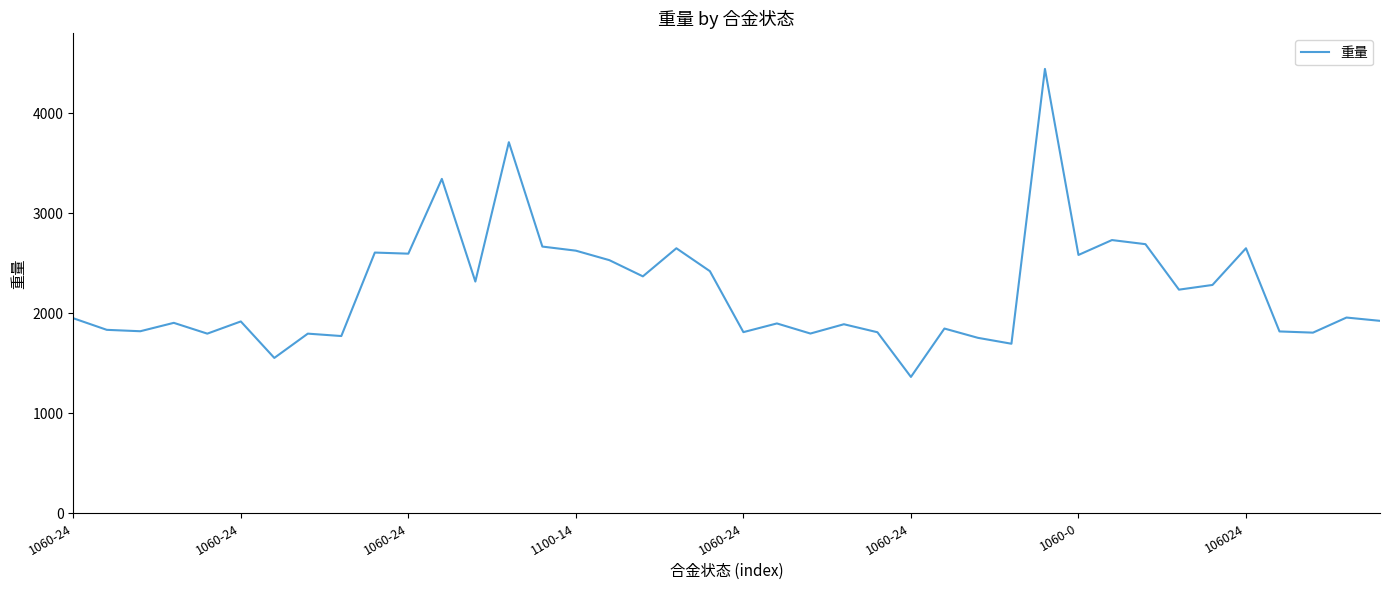

What is the difference between the maximum and minimum values?

3081